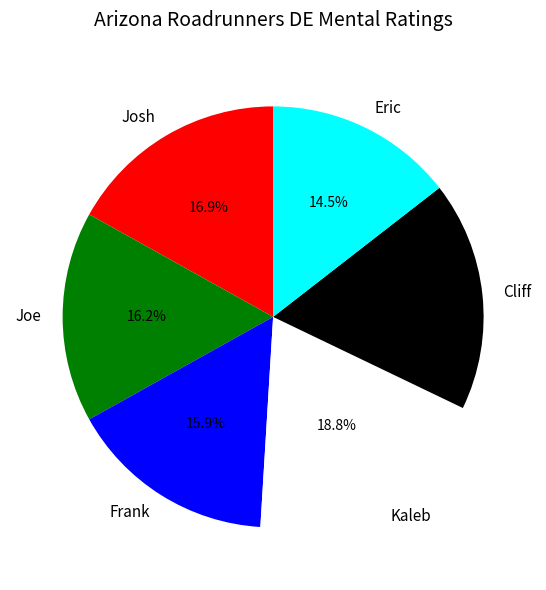

To the nearest percent, what percentage of the pie is Kaleb?

19%